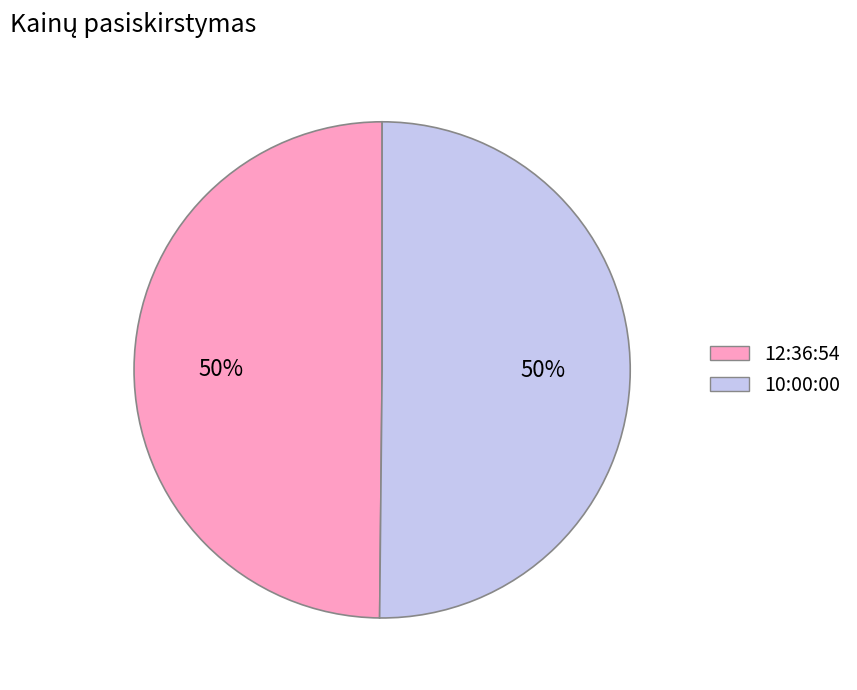

To the nearest percent, what percentage of the pie is 10:00:00?

50%